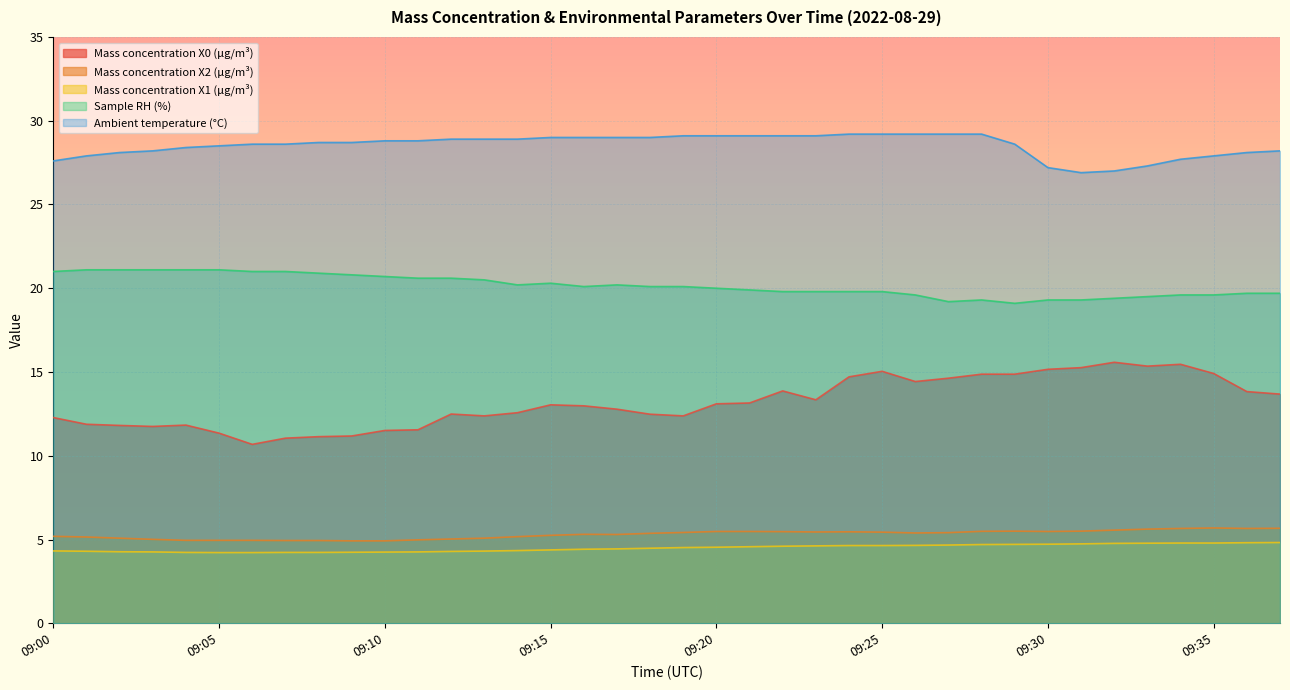

How many lines are shown in the chart?

5